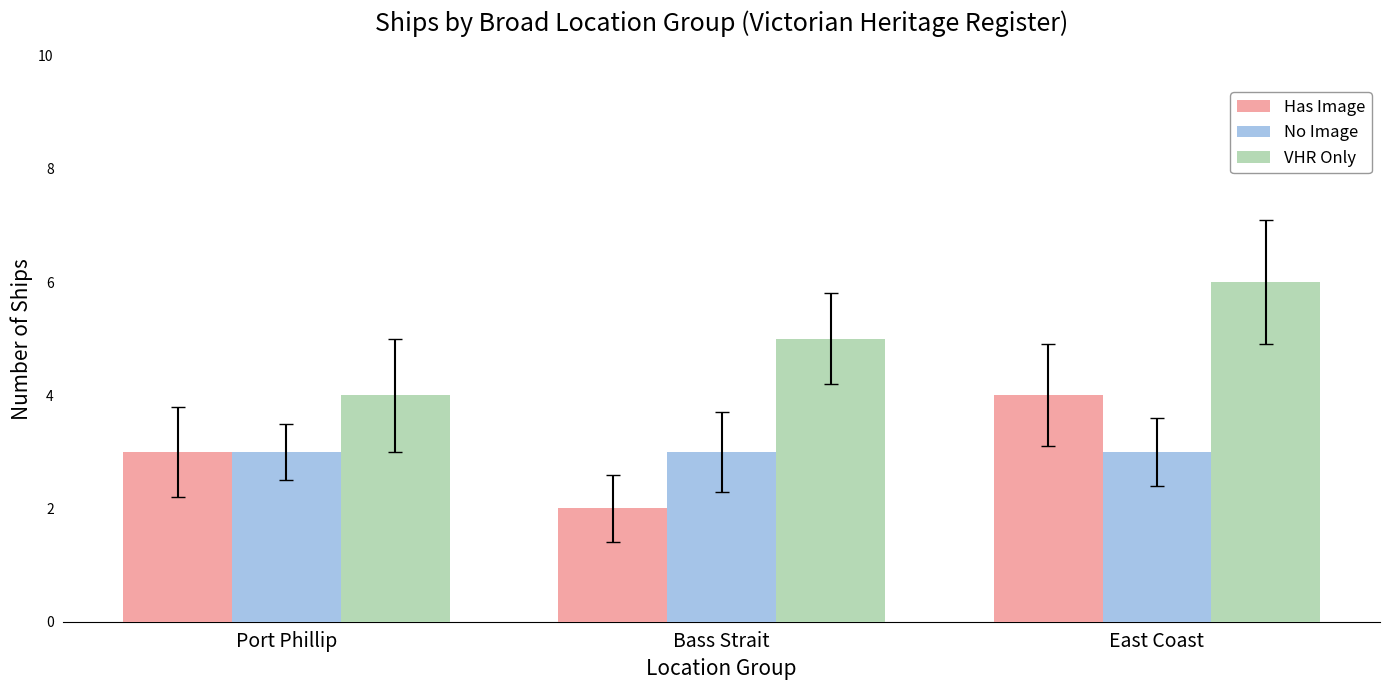

True or false: VHR Only has a value of 3 at Bass Strait.

False